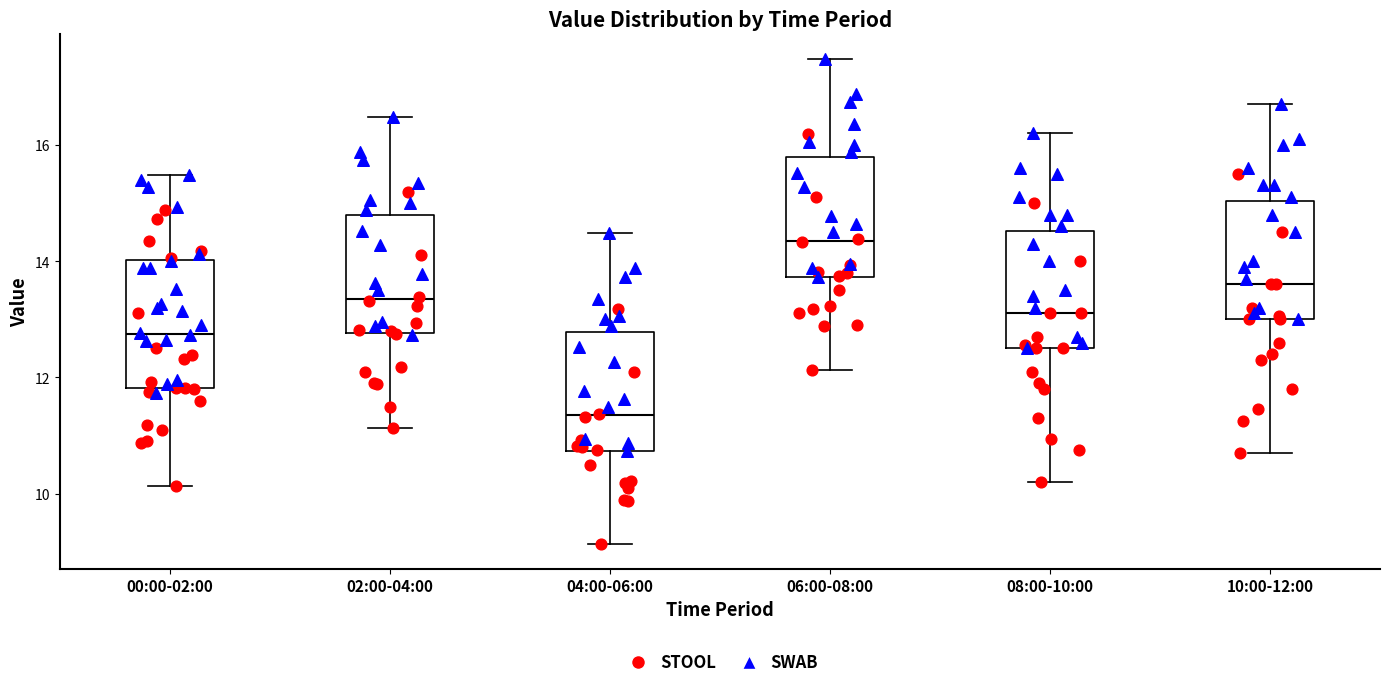

Reading left to right, read every box against the y-axis: the position of its median line, the range the box covers, and the ends of its whiskers. The values are not printed on the chart, so give them approximately, as read against the axis.

00:00-02:00: median 12.8, box 11.8 to 14.0, whiskers 10.2 to 15.4
02:00-04:00: median 13.4, box 12.8 to 14.8, whiskers 11.2 to 16.4
04:00-06:00: median 11.4, box 10.8 to 12.8, whiskers 9.2 to 14.4
06:00-08:00: median 14.4, box 13.8 to 15.8, whiskers 12.2 to 17.4
08:00-10:00: median 13.2, box 12.6 to 14.6, whiskers 10.2 to 16.2
10:00-12:00: median 13.6, box 13.0 to 15.0, whiskers 10.8 to 16.8